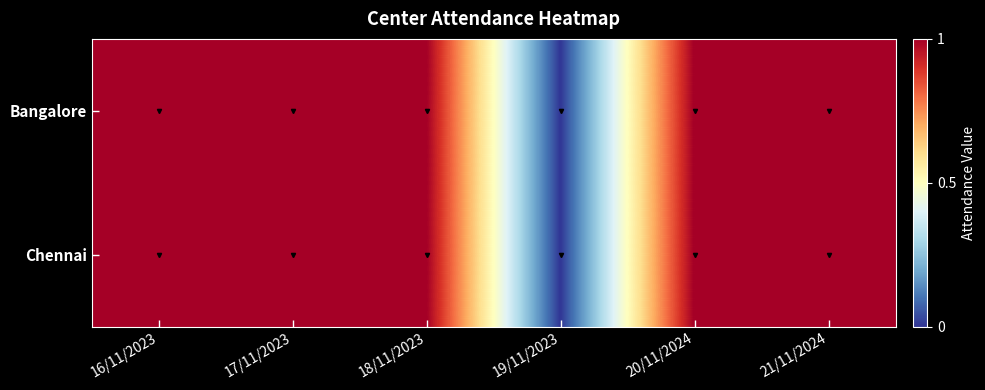

How many series are shown in this chart?

2